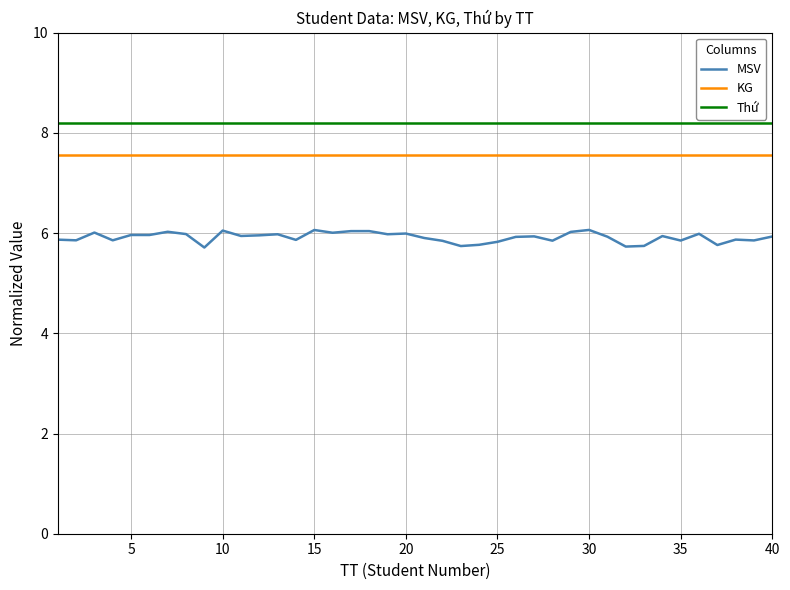

True or false: Thứ and MSV intersect in this chart.

False